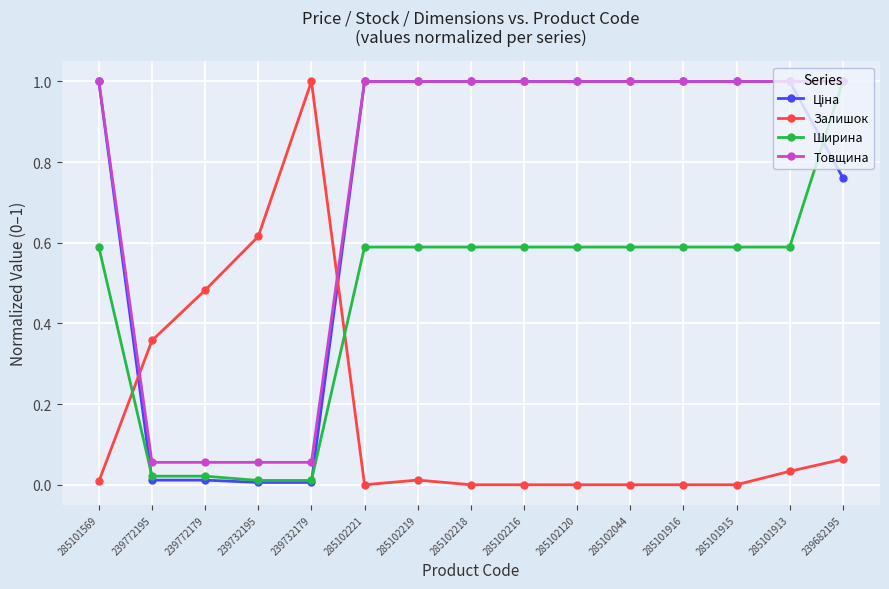

At how many categories does at least one series exceed 0?

15